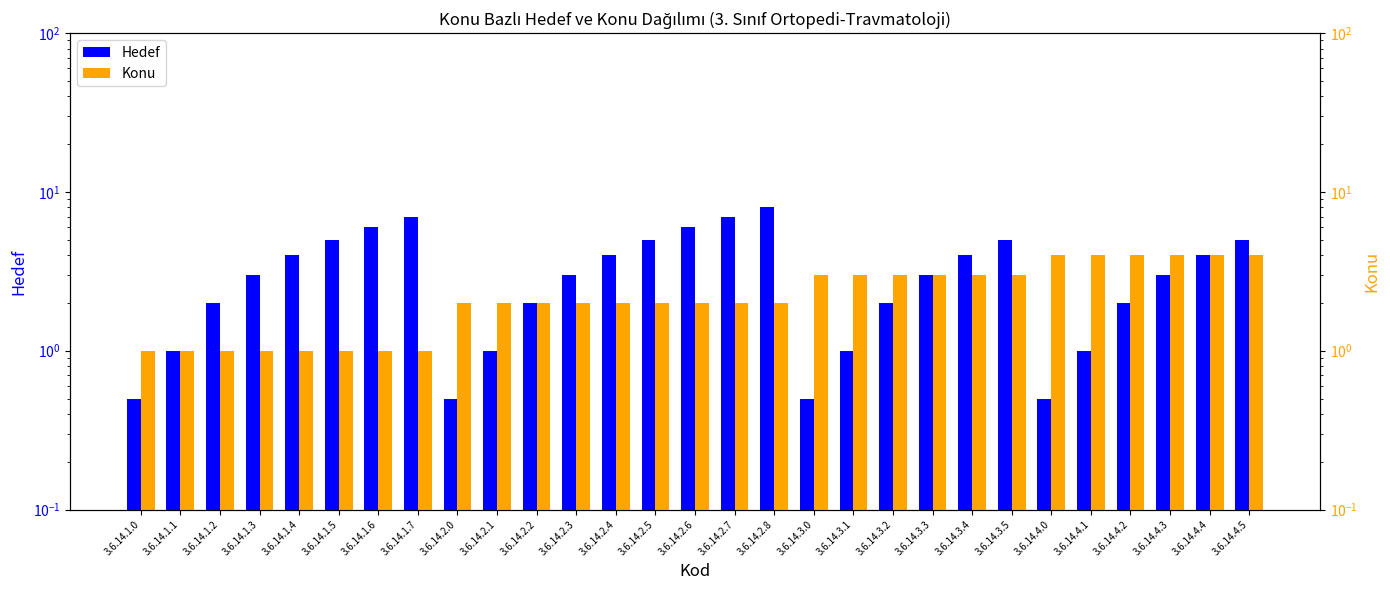

What position from the left is 3.6.14.3.2?

20